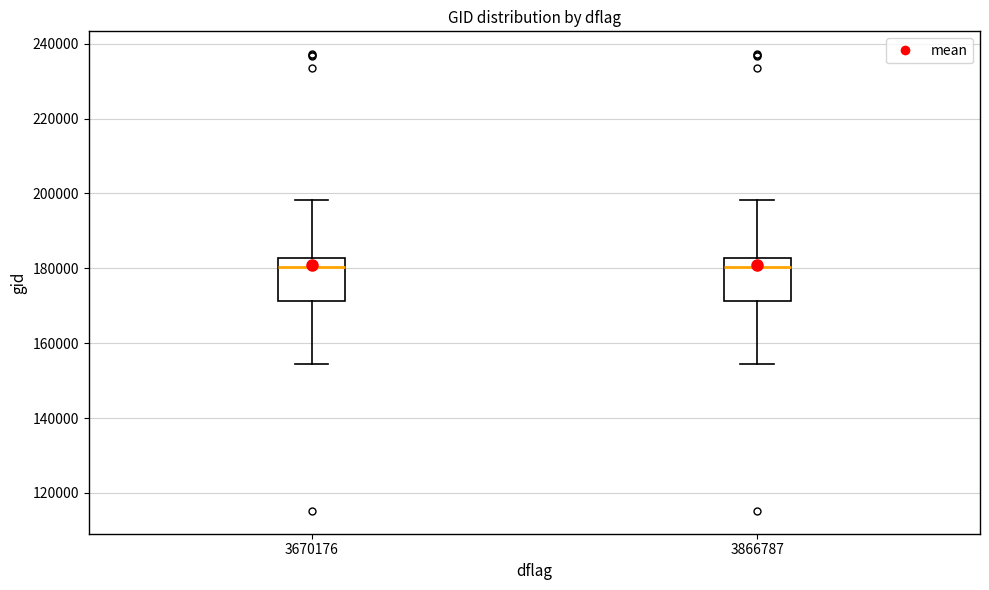

Reading left to right, read every box against the y-axis: the position of its median line, the range the box covers, and the ends of its whiskers. The values are not printed on the chart, so give them approximately, as read against the axis.

3670176: median 180000, box 172000 to 182000, whiskers 154000 to 198000
3866787: median 180000, box 172000 to 182000, whiskers 154000 to 198000